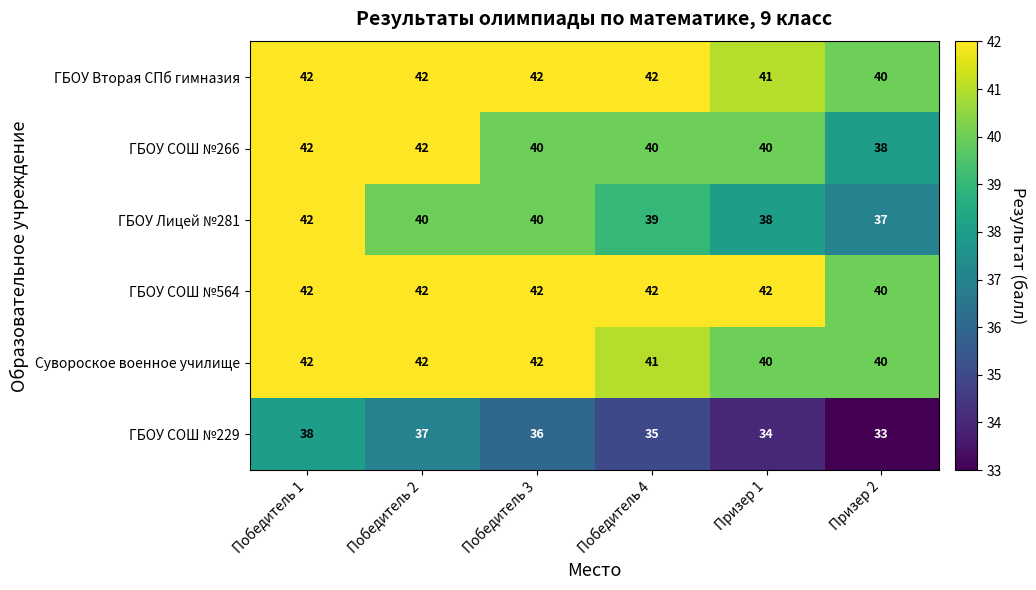

The ГБОУ Лицей №281 series shows 20 at Победитель 1. True or false?

False